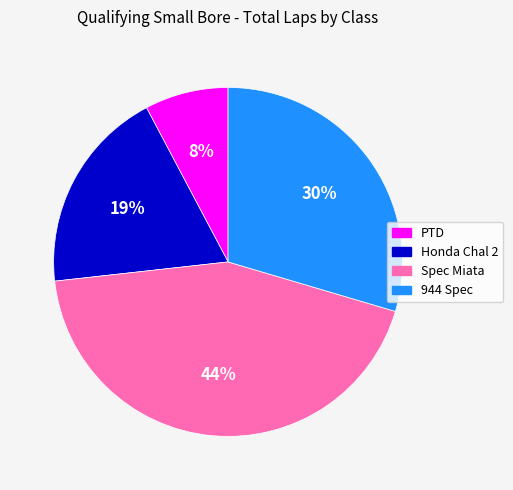

To the nearest percent, what is the average slice percentage?

25%